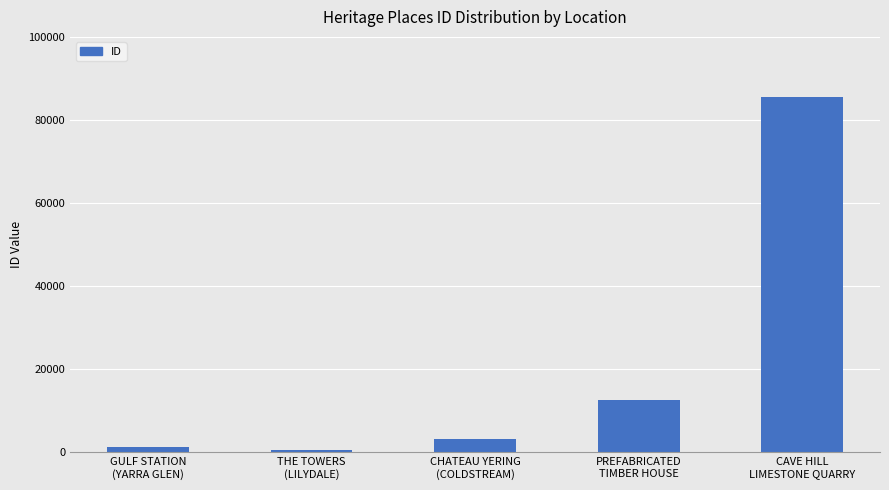

What is the sum of the values at GULF STATION
(YARRA GLEN) and PREFABRICATED
TIMBER HOUSE?

13783